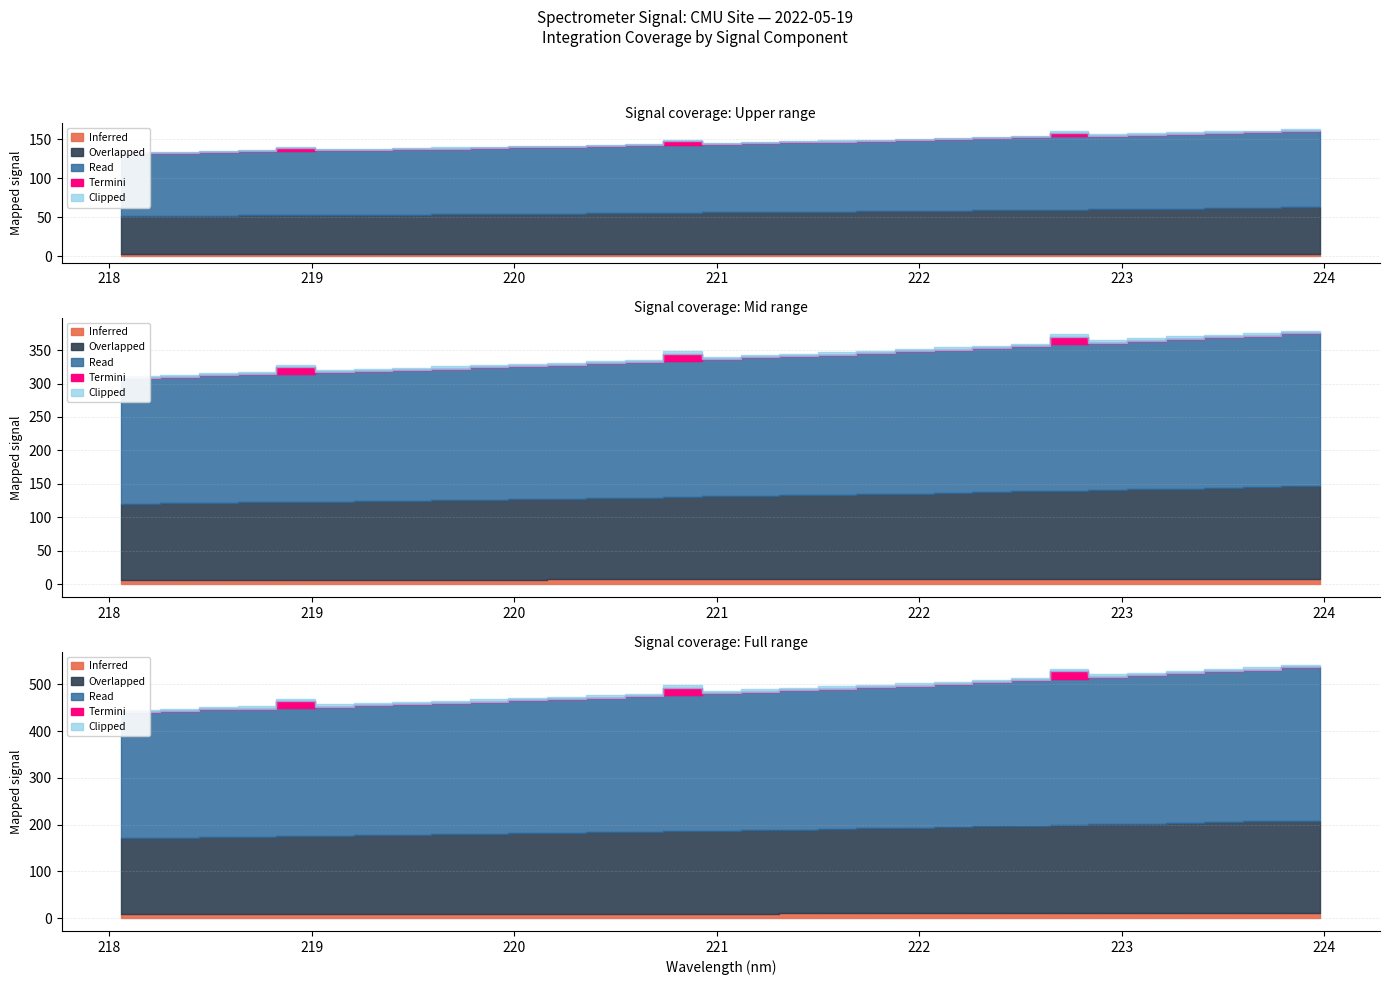

What is the sum of all x values?

7072.7